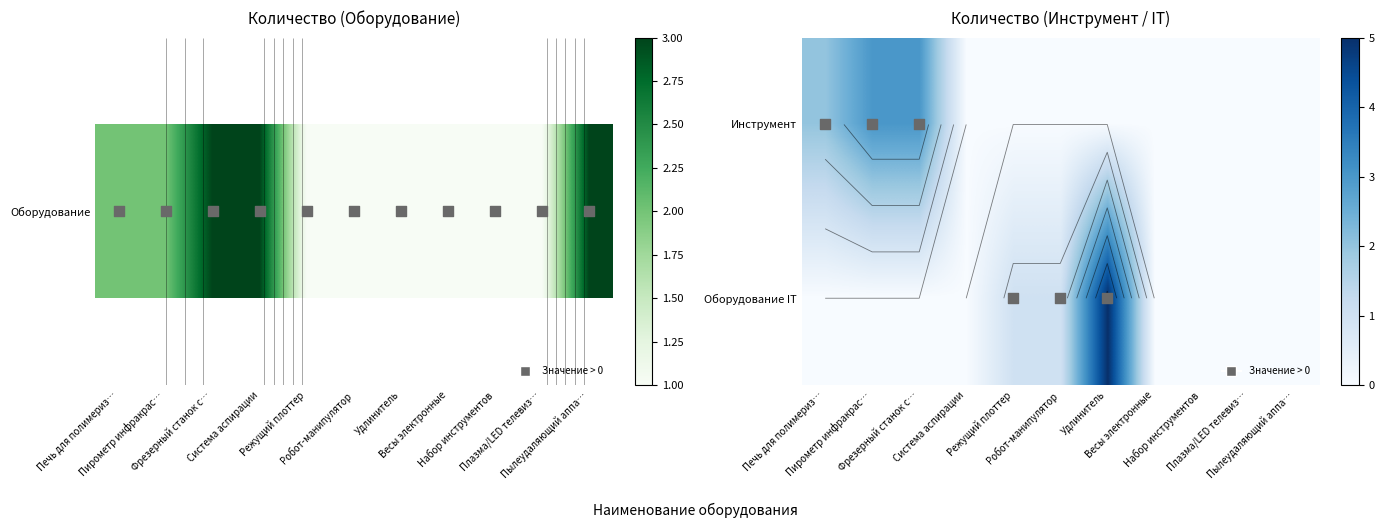

At which category does the chart reach its minimum across all series?

Система аспирации